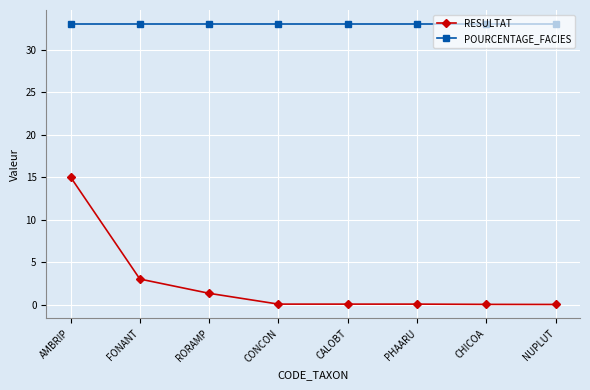

Is this an area chart (filled region under the line)?

No